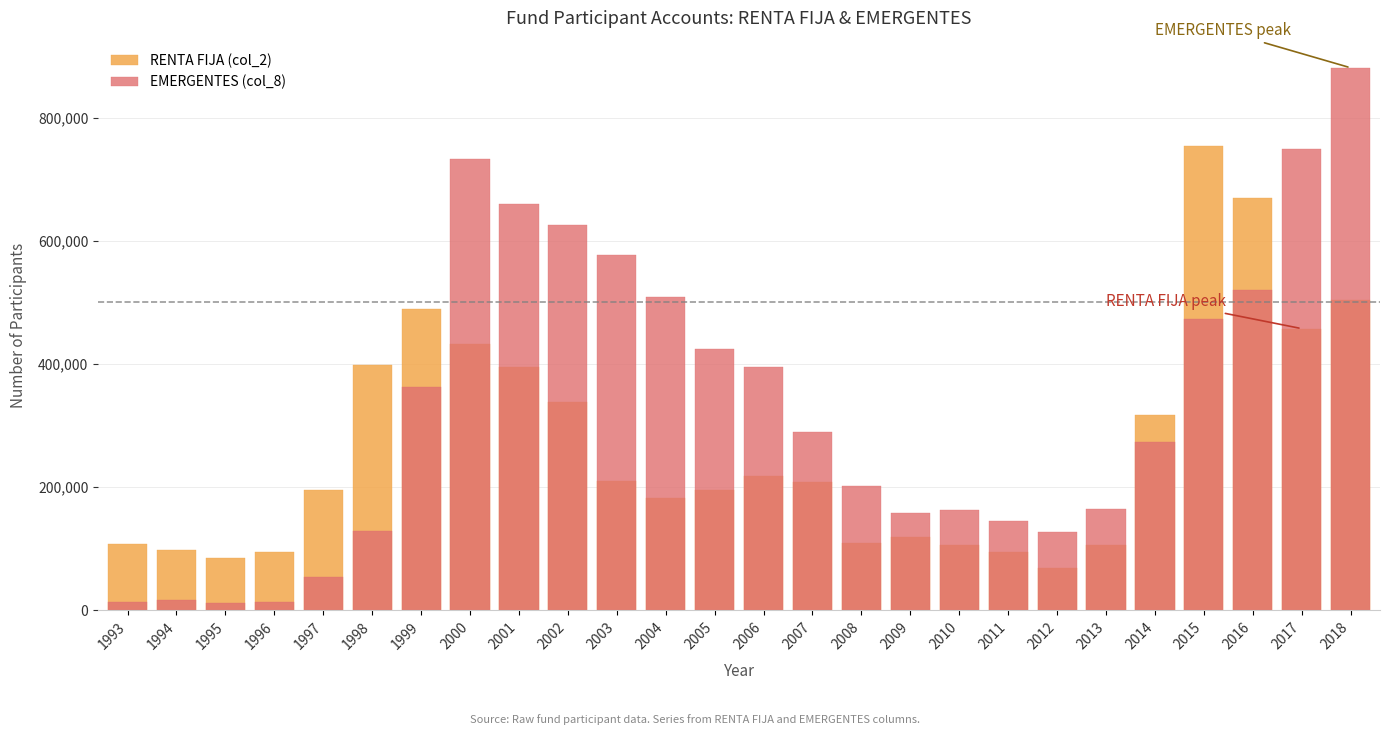

Rank the categories by EMERGENTES (col_8) value from lowest to highest.

1995, 1996, 1993, 1994, 1997, 2012, 1998, 2011, 2009, 2010, 2013, 2008, 2014, 2007, 1999, 2006, 2005, 2015, 2004, 2016, 2003, 2002, 2001, 2000, 2017, 2018